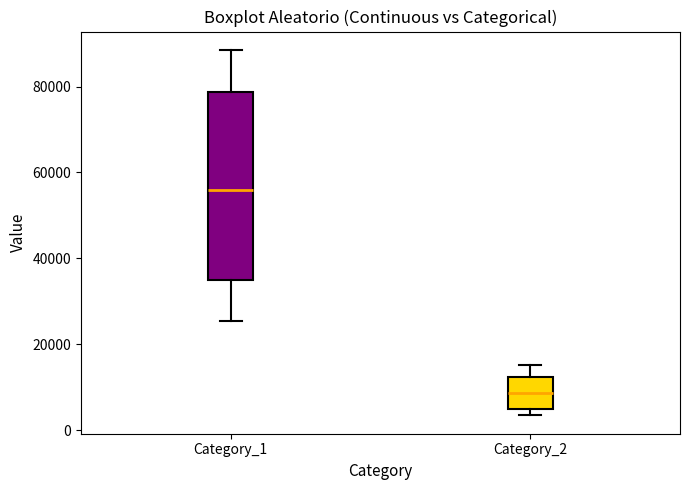

Reading left to right, transcribe this box plot: for each box, give where its median line is, the range the box spans, and where its two whiskers end, as read against the y-axis. The values are not printed on the chart, so give them approximately, as read against the axis.

Category_1: median 56000, box 36000 to 78000, whiskers 26000 to 88000
Category_2: median 8000, box 4000 to 12000, whiskers 4000 (just below the box's lower edge) to 16000